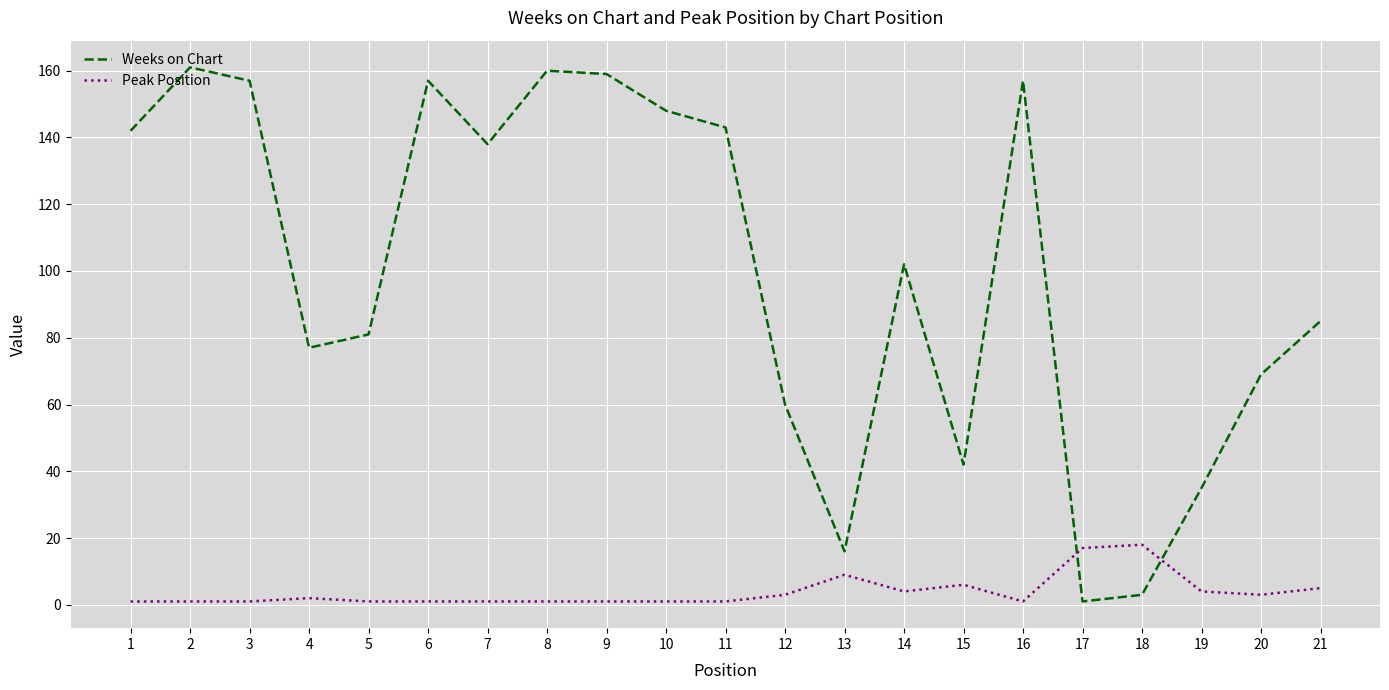

Reading left to right, list all the values displayed in this chart.

Weeks on Chart: 142	161	157	77	81	157	138	160	159	148	143	60	16	102	42	157	1	3	35	69	85
Peak Position: 1	1	1	2	1	1	1	1	1	1	1	3	9	4	6	1	17	18	4	3	5